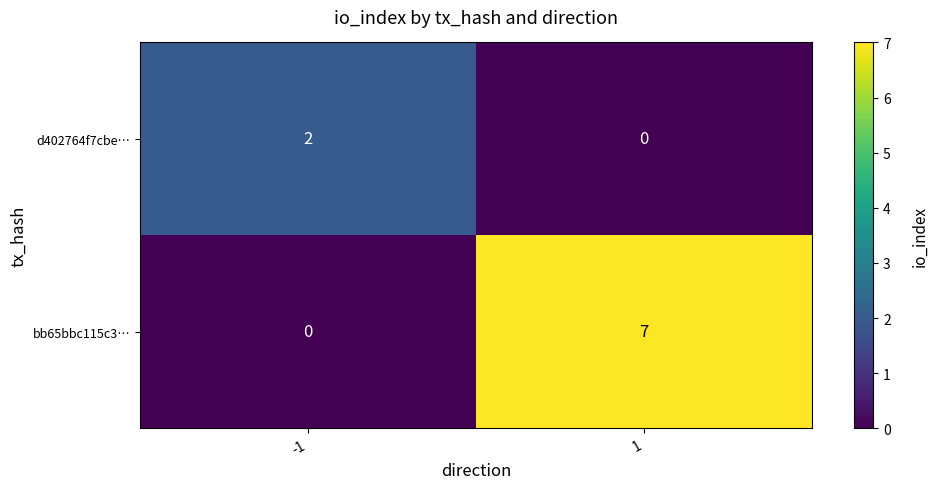

Between -1 and 1, which series saw the biggest shift?

bb65bbc115c3…